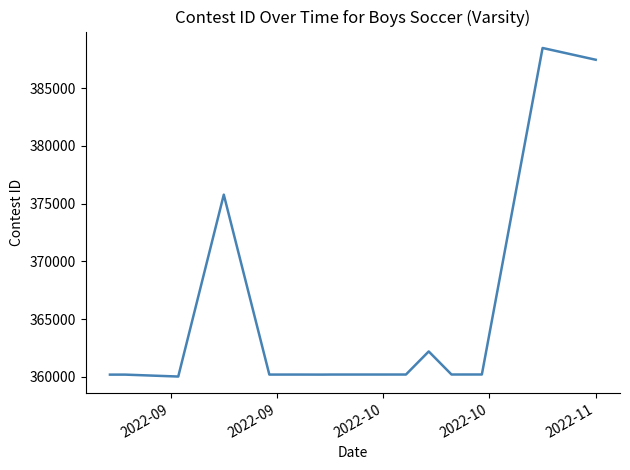

What is the maximum value shown in the chart?

388493